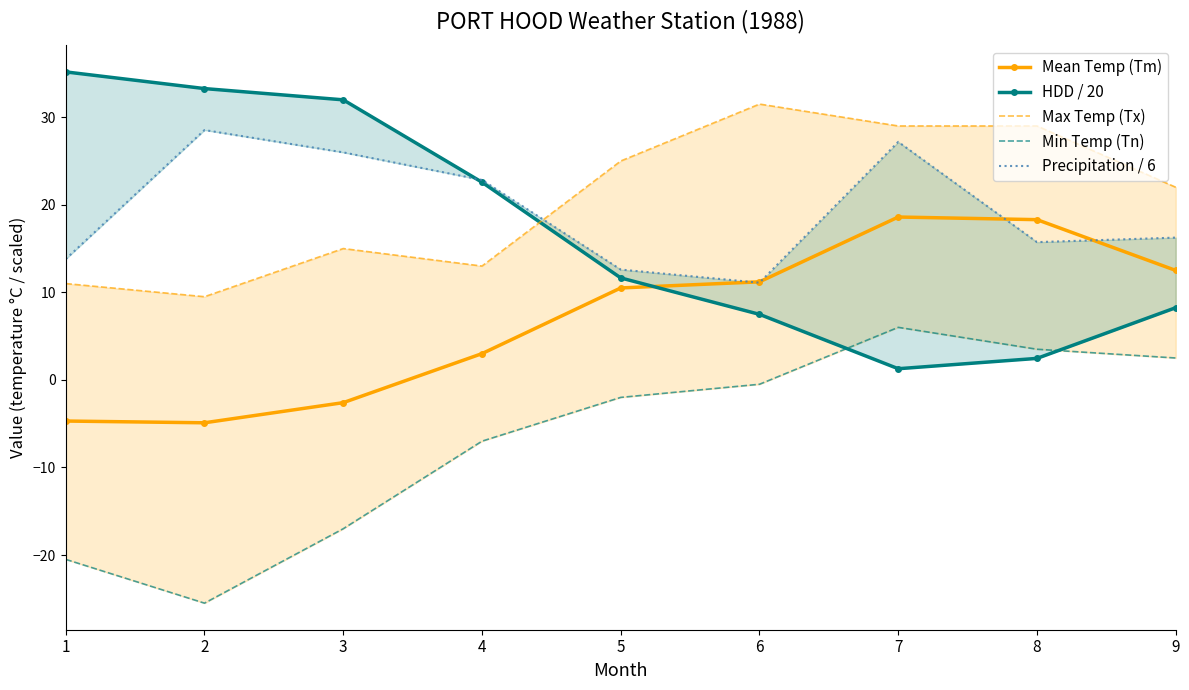

What are all the series names shown in the legend?

Mean Temp (Tm), HDD / 20, Max Temp (Tx), Min Temp (Tn), Precipitation / 6